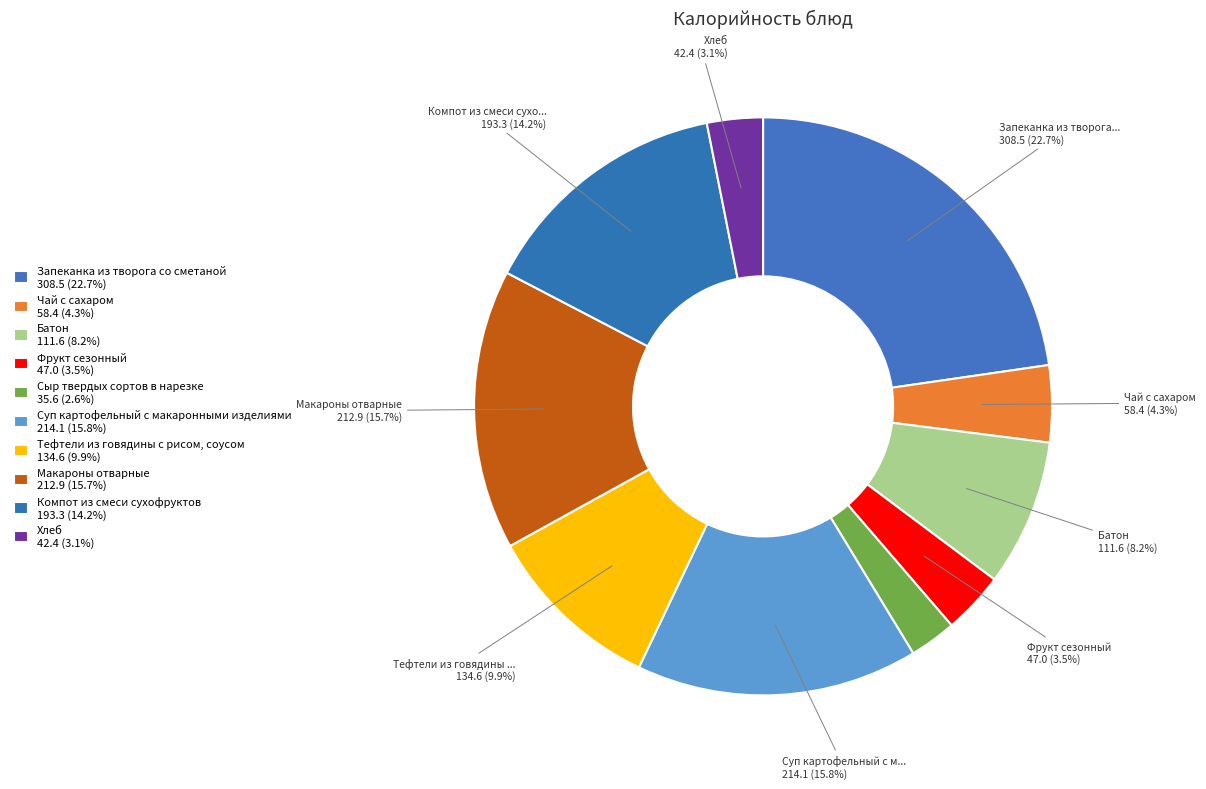

Which has a higher value, Компот из смеси сухофруктов or Хлеб?

Компот из смеси сухофруктов